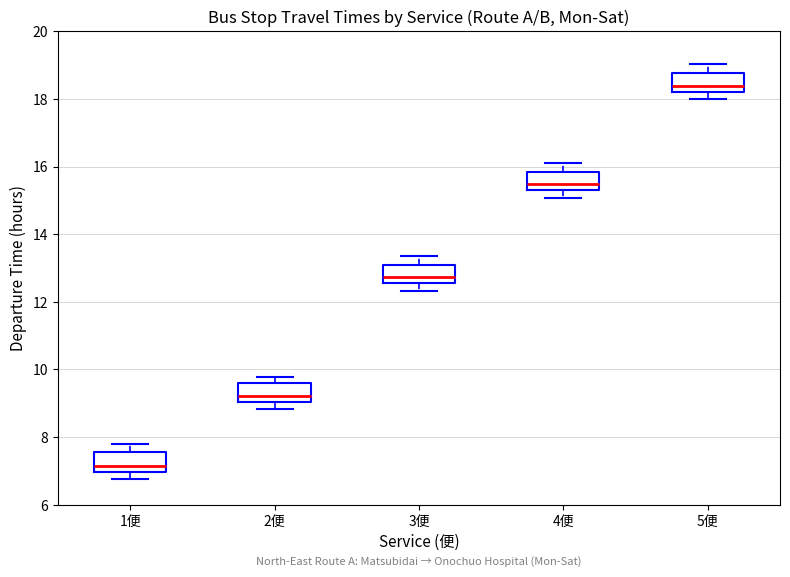

Reading left to right, read every box against the y-axis: the position of its median line, the range the box covers, and the ends of its whiskers. The values are not printed on the chart, so give them approximately, as read against the axis.

1便: median 7.2, box 7.0 to 7.6, whiskers 6.8 to 7.8
2便: median 9.2, box 9.0 to 9.6, whiskers 8.8 to 9.8
3便: median 12.8, box 12.6 to 13.0, whiskers 12.4 to 13.4
4便: median 15.4, box 15.2 to 15.8, whiskers 15.0 to 16.2
5便: median 18.4, box 18.2 to 18.8, whiskers 18.0 to 19.0